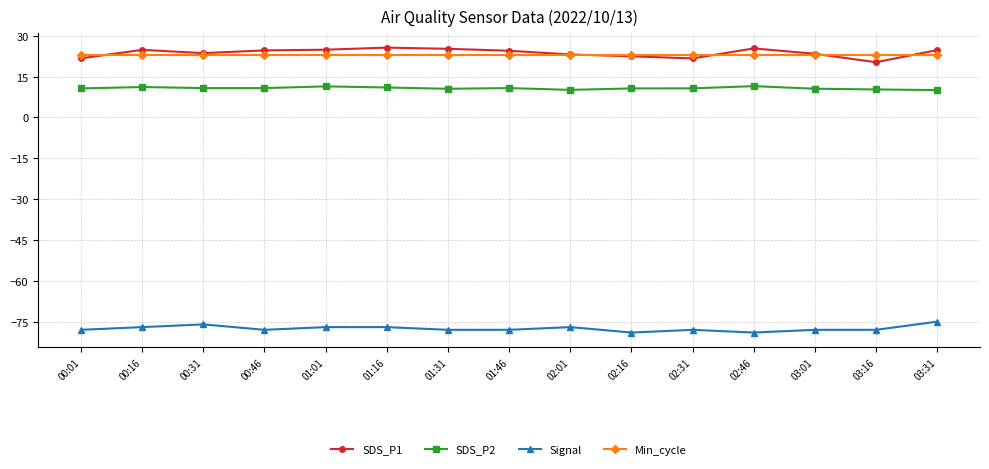

The value of SDS_P1 at 02:46 is 14.9. True or false?

False